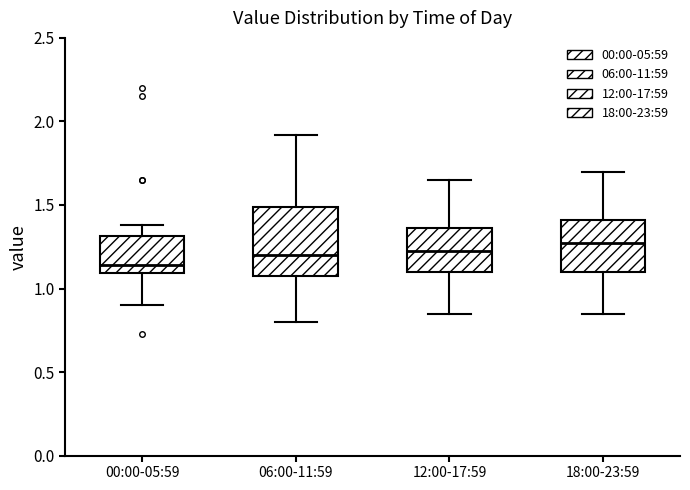

Where does the median line of the box for 00:00-05:59 sit on the y-axis? The values are not printed on the chart, so give them approximately, as read against the axis.

1.15